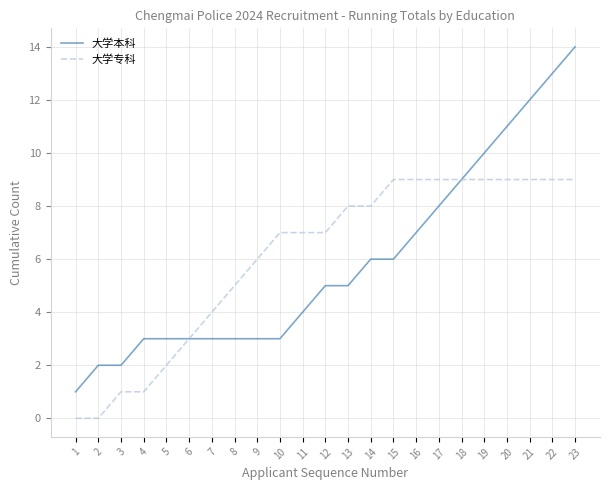

What is the maximum value for 大学专科?

9